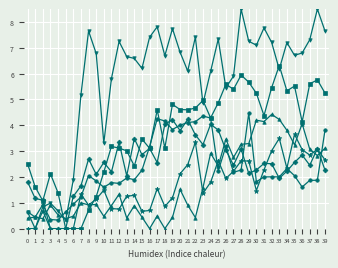

Count the number of data series in this chart.

6